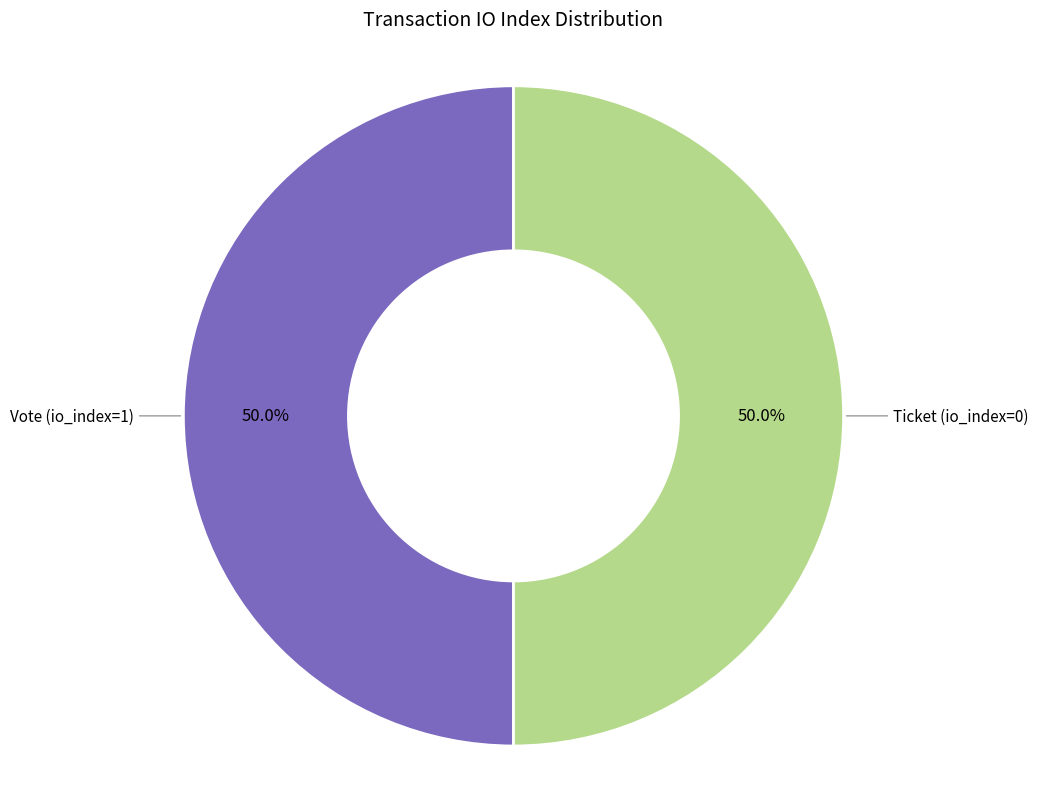

Is the sum of Vote (io_index=1) and Ticket (io_index=0) greater than half?

Yes